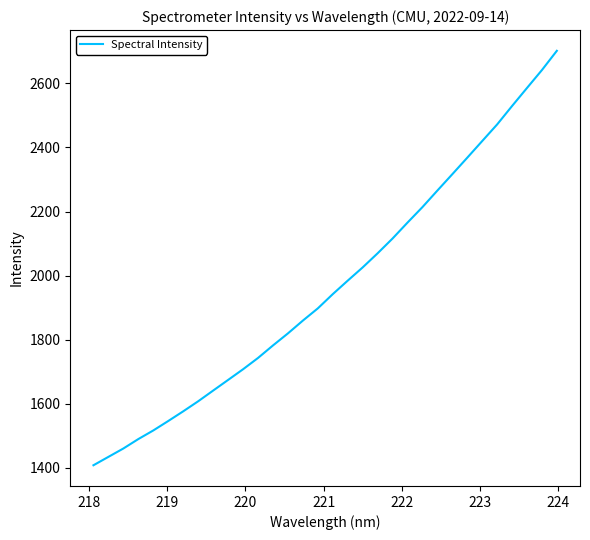

What is the maximum value shown in the chart?

2702.1